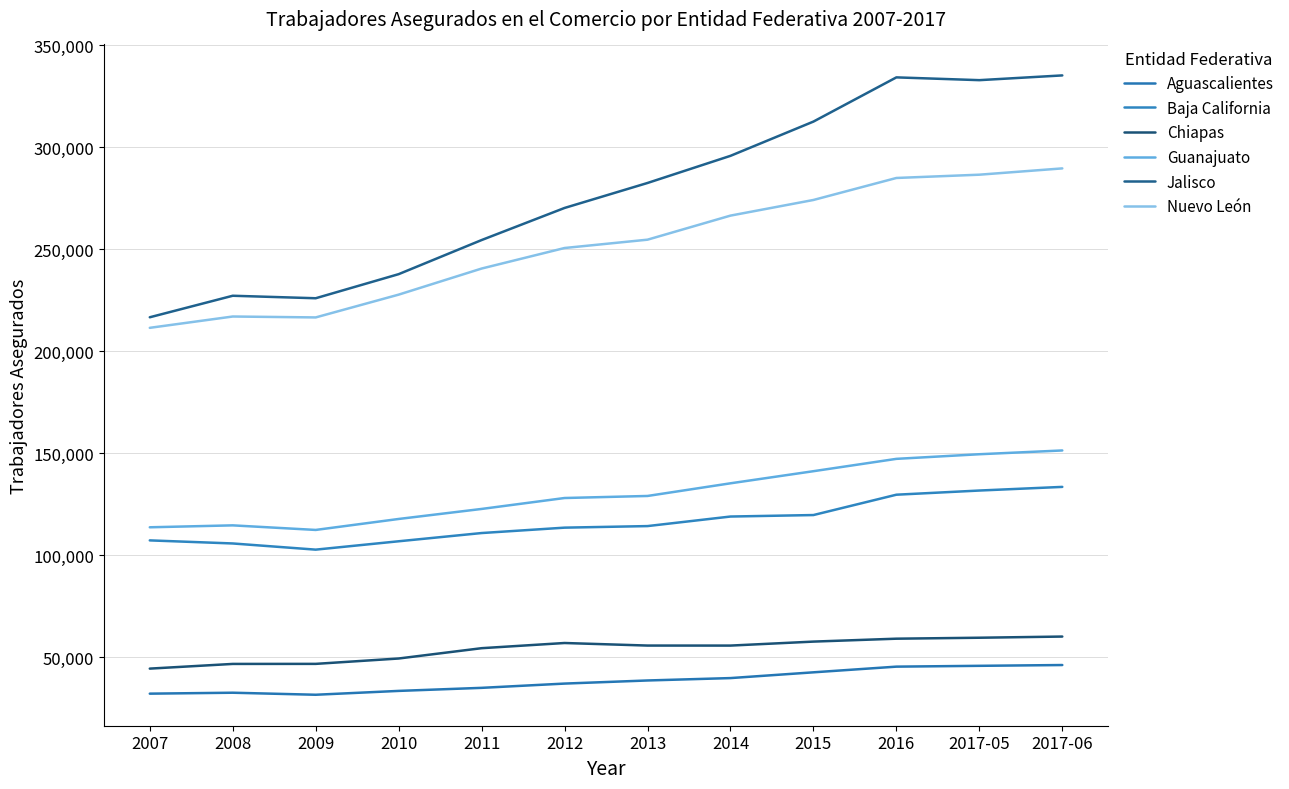

True or false: Chiapas and Baja California intersect in this chart.

False